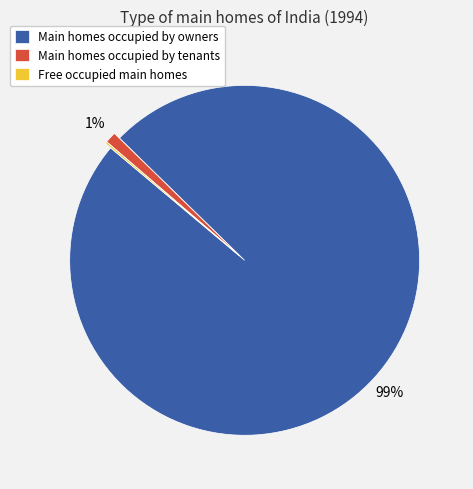

Do Main homes occupied by owners and Main homes occupied by tenants together represent more than half of the pie?

Yes